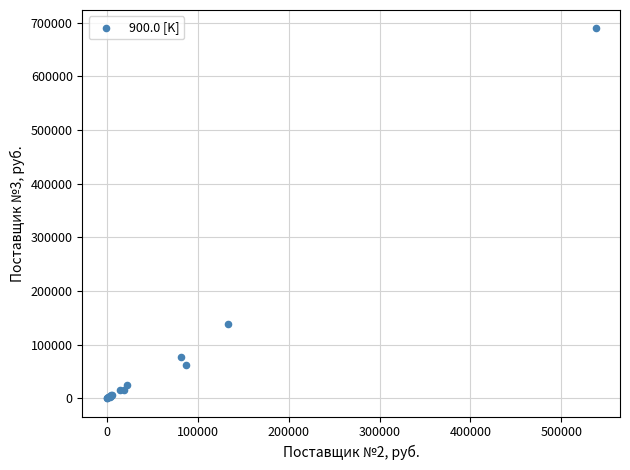

What Y value in the scatter plot is closest to 344770?

138046.0